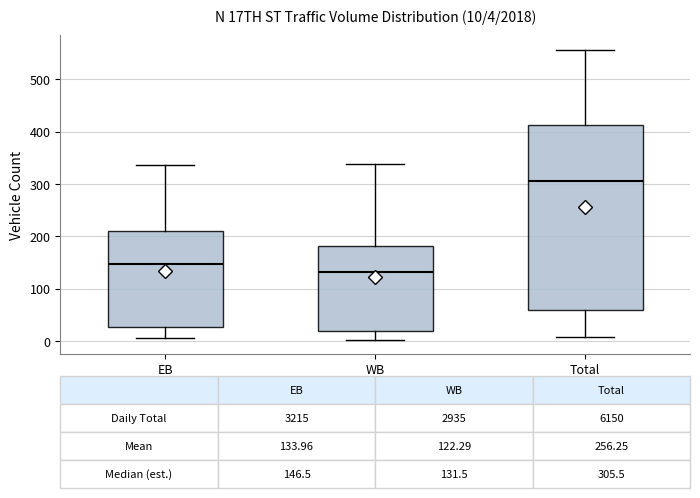

Which box is the tallest, from its lower edge to its upper edge?

Total